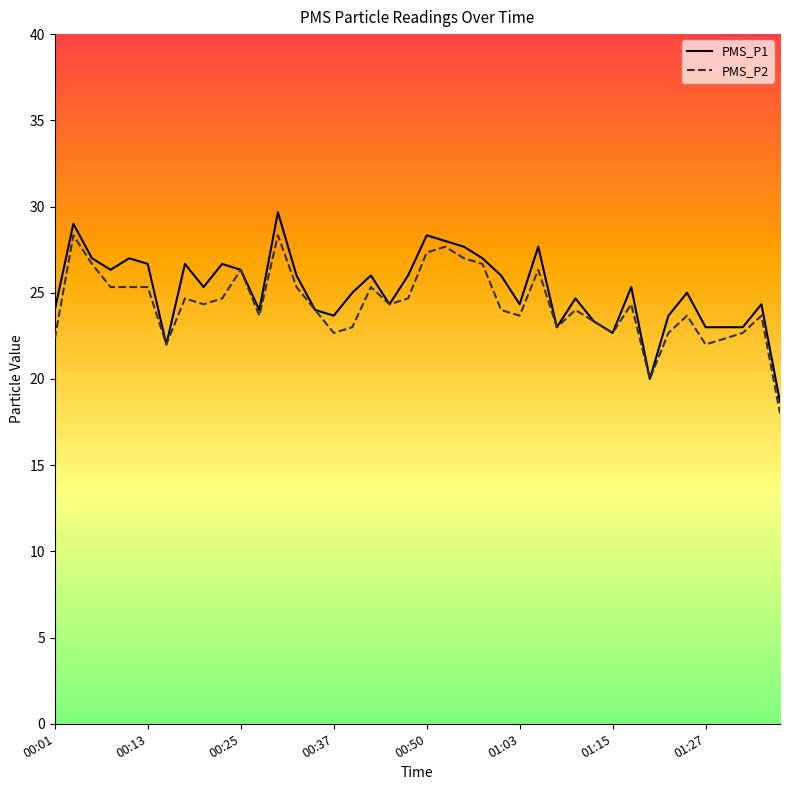

What is the smallest value displayed?

18.0